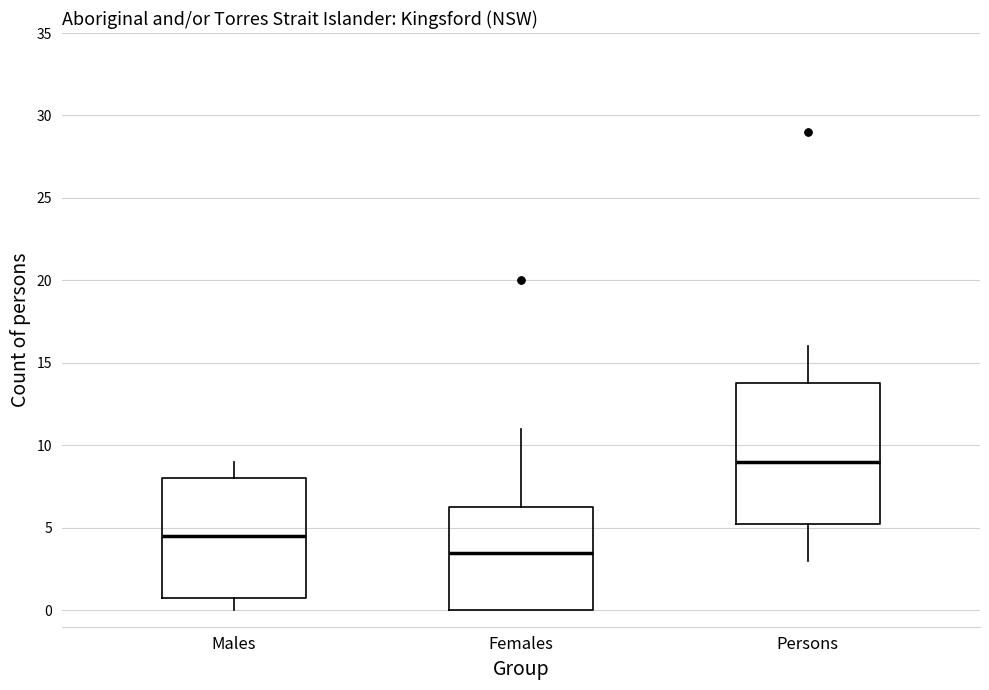

Comparing the boxes themselves (not the whiskers), which one is the tallest?

Persons